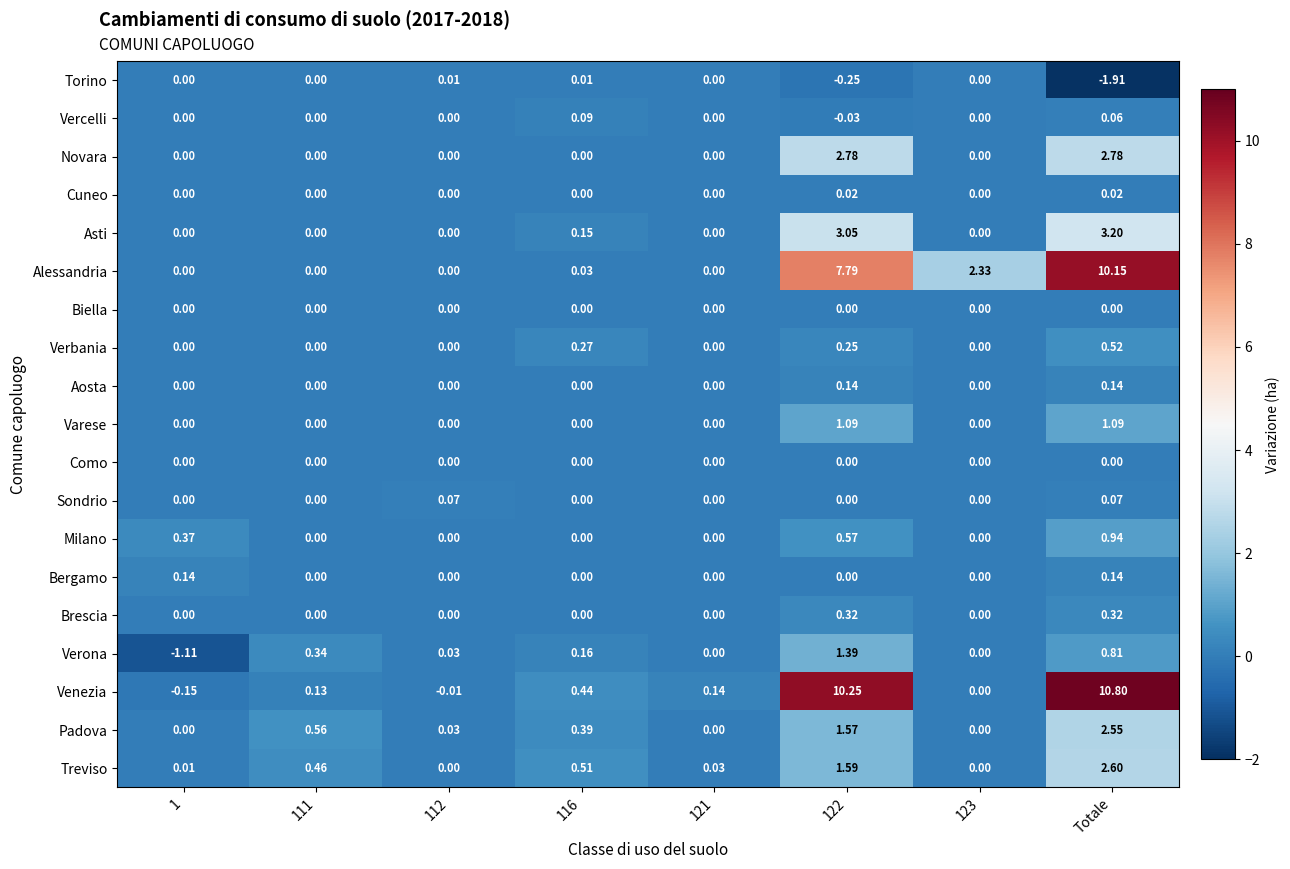

Between 123 and Totale, which series saw the biggest shift?

Venezia